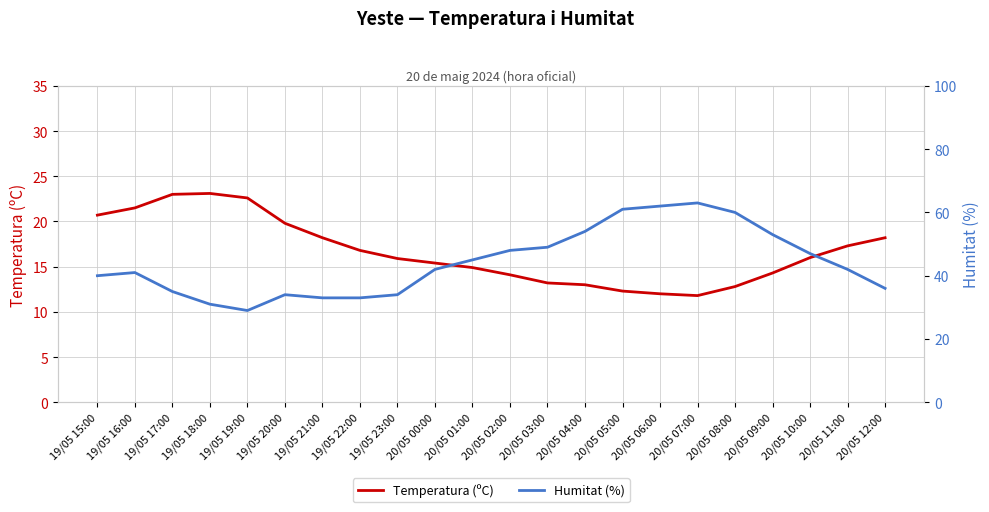

Is the value of Humitat (%) at 20/05 04:00 greater than the value of Temperatura (ºC) at 19/05 15:00?

Yes